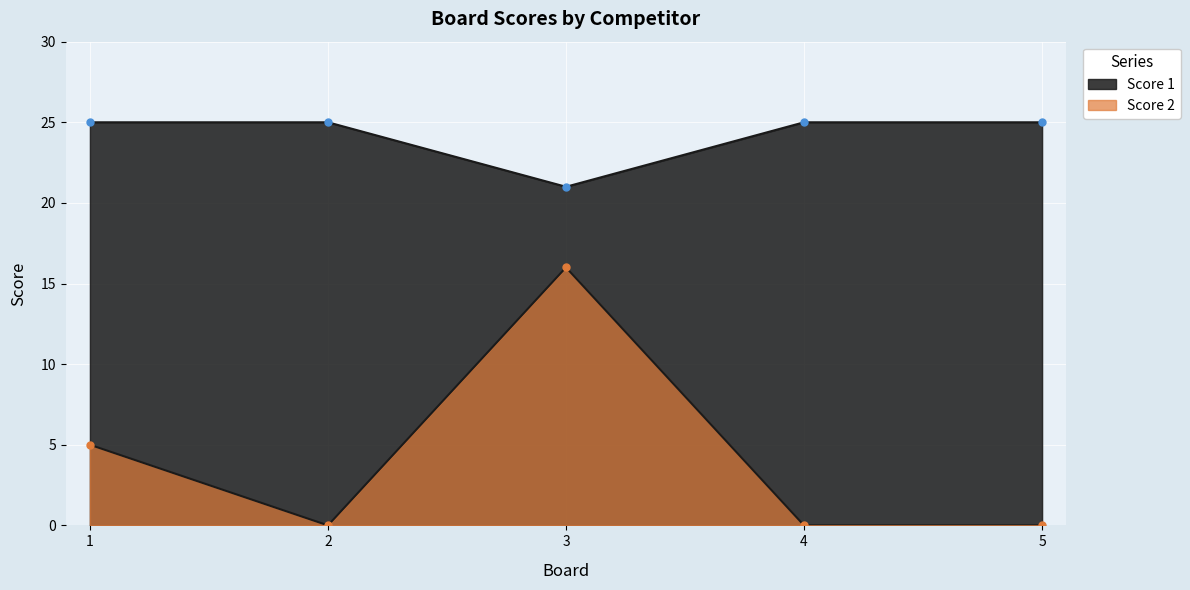

What is the greatest value displayed?

25